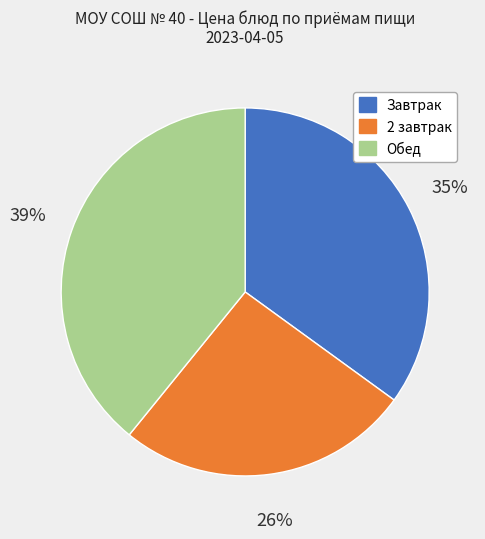

To the nearest percent, what is the average slice percentage?

33%